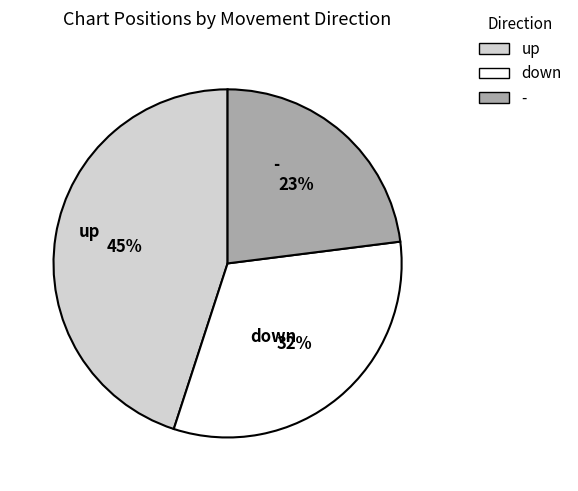

Which slice is the largest?

up